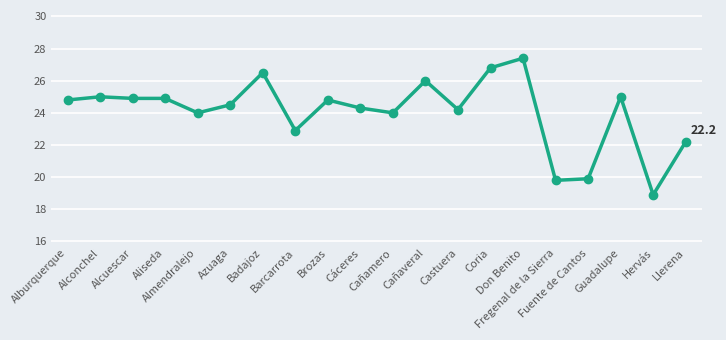

What is the sum of the values at Alburquerque and Castuera?

49.0